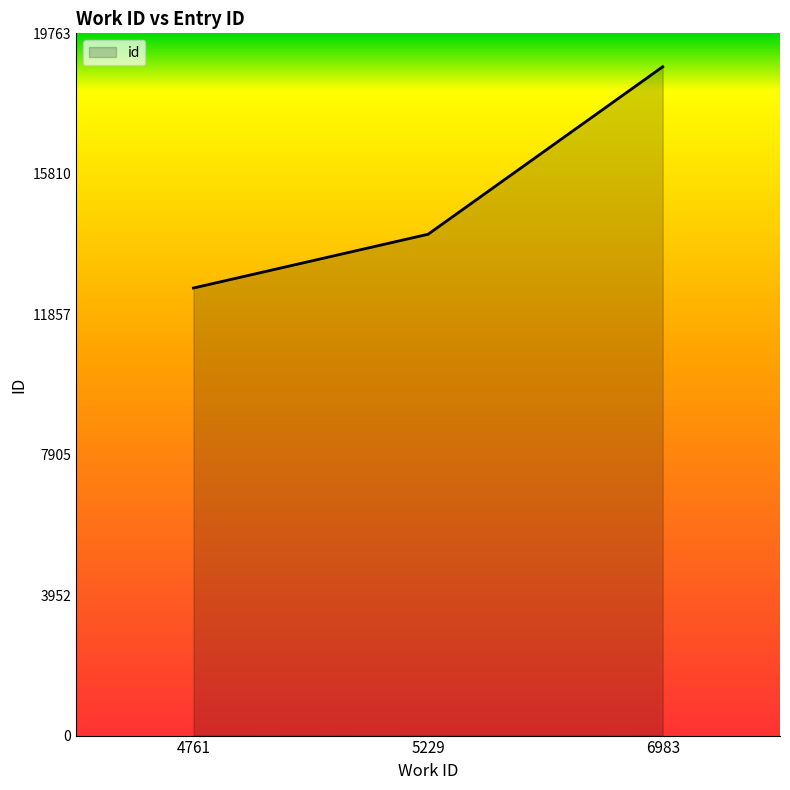

What is the ratio of the value at 5229 to the value at 6983?

0.7